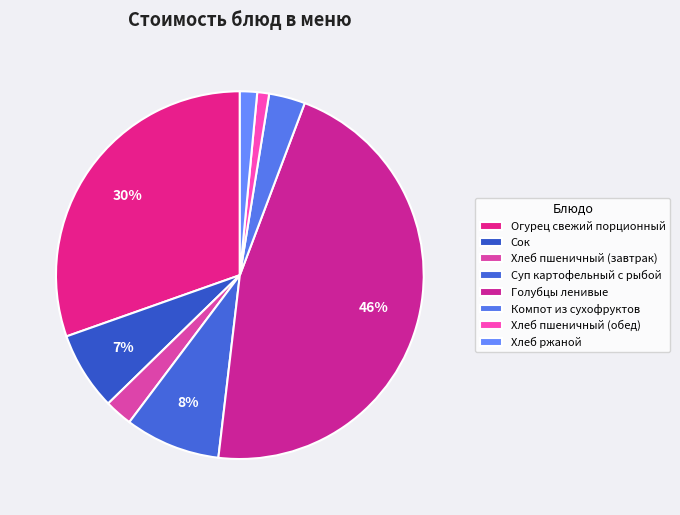

Which slice is the largest?

Голубцы ленивые